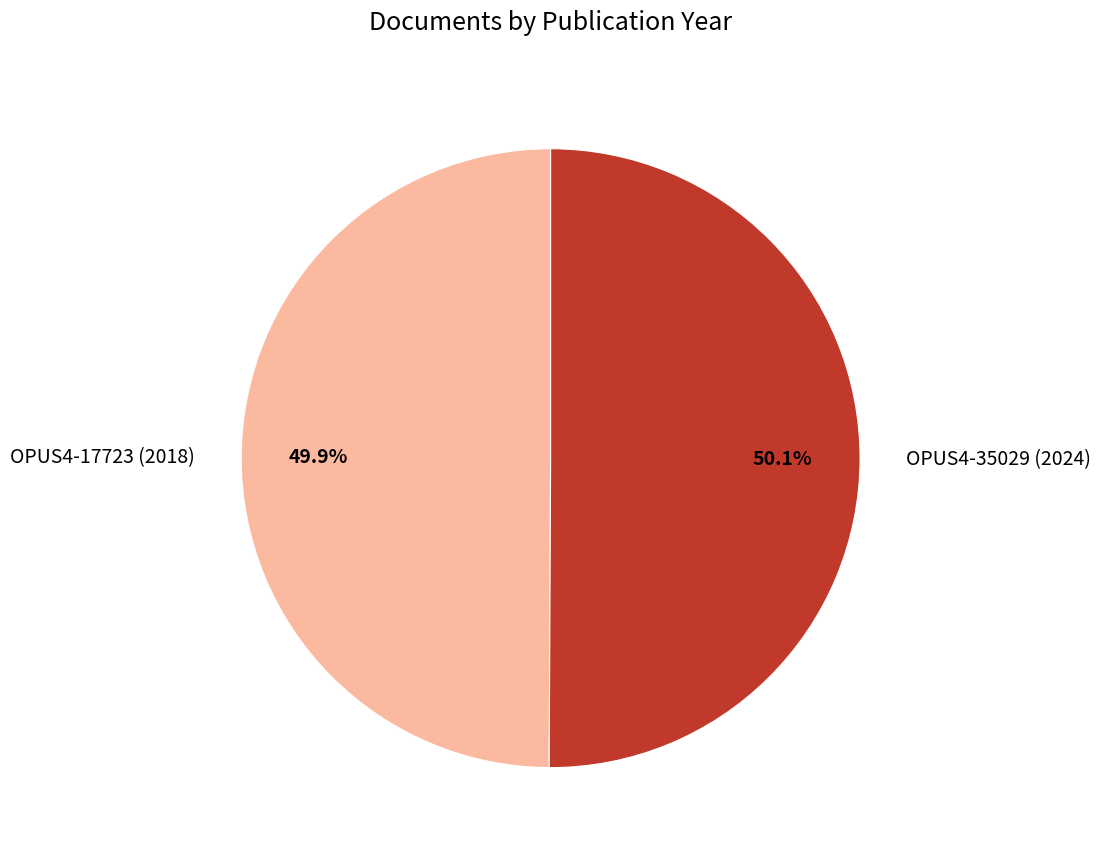

Approximately how many times larger is the value at OPUS4-35029 (2024) compared to OPUS4-17723 (2018)?

1.0